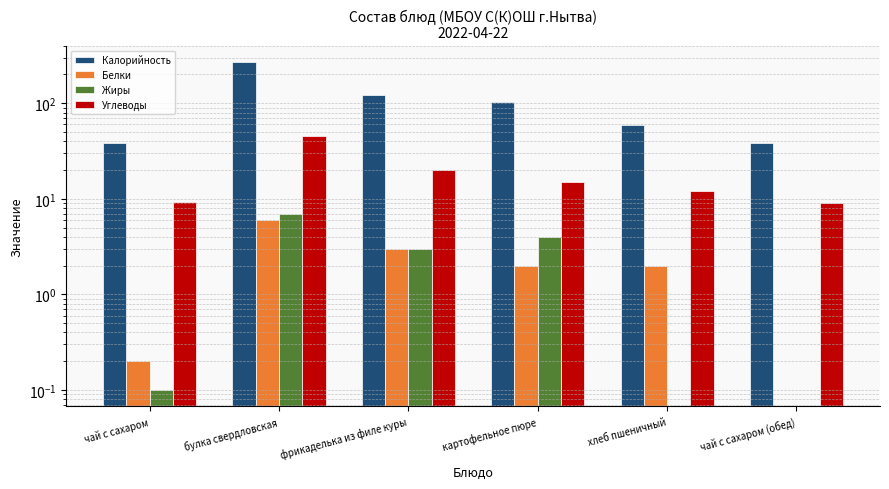

Rank the series by their maximum value, from highest to lowest.

Калорийность, Углеводы, Жиры, Белки